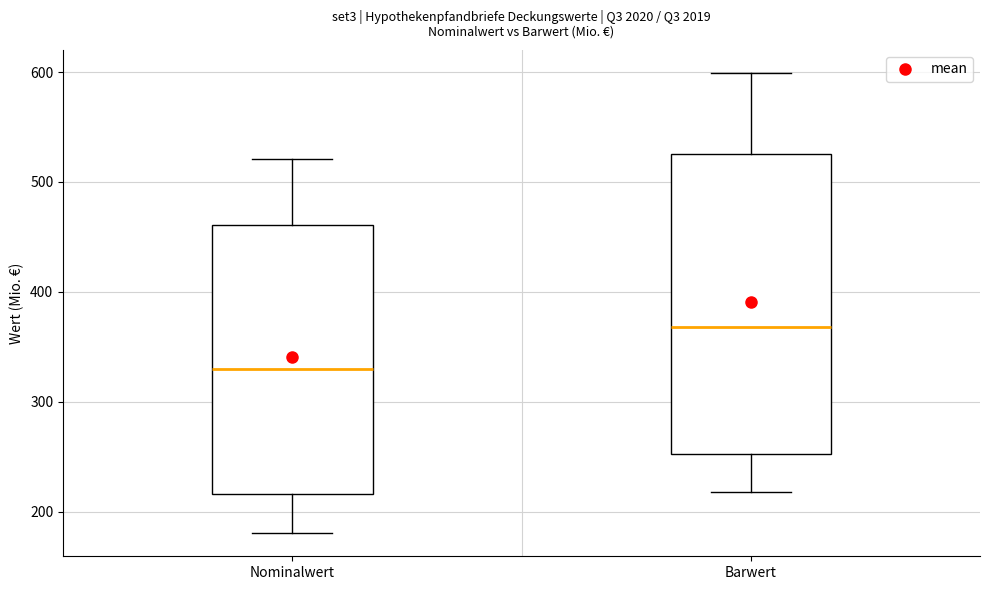

Reading left to right, transcribe this box plot: for each box, give where its median line is, the range the box spans, and where its two whiskers end, as read against the y-axis. The values are not printed on the chart, so give them approximately, as read against the axis.

Nominalwert: median 330, box 220 to 460, whiskers 180 to 520
Barwert: median 370, box 250 to 530, whiskers 220 to 600